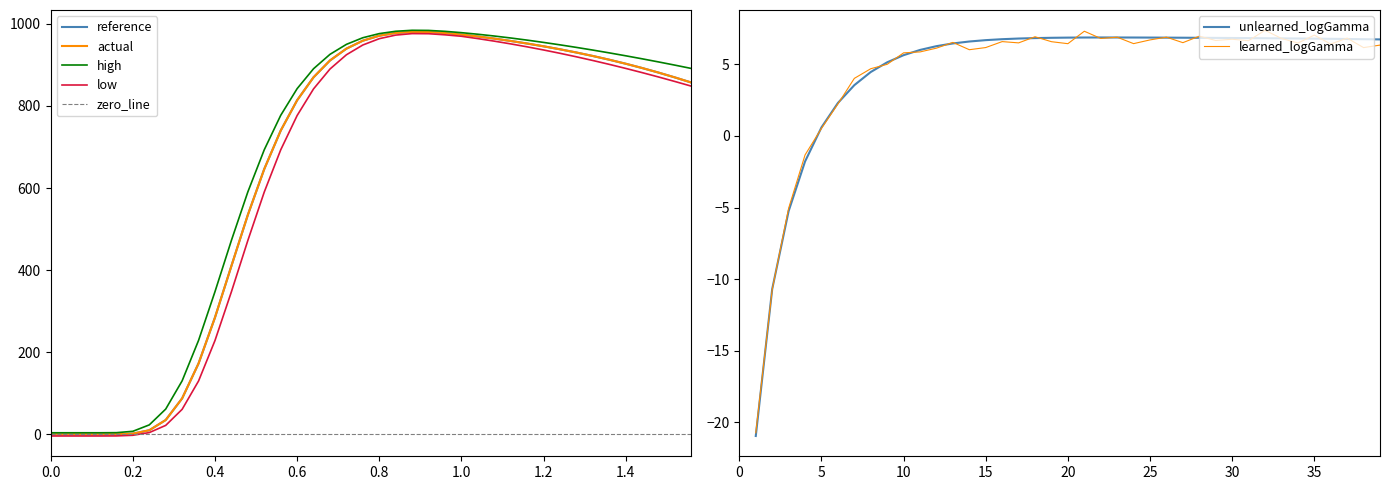

At how many categories does at least one series exceed 848?

24